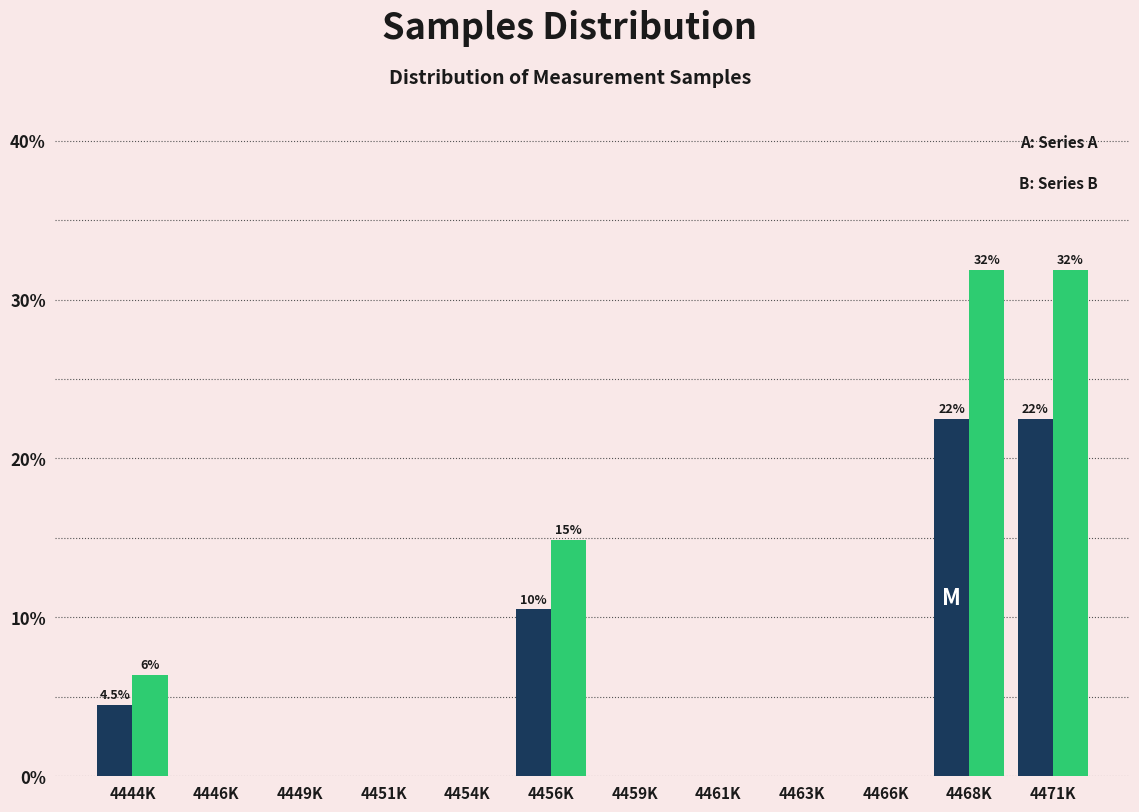

Reading left to right, list all the values displayed in this chart.

Series A: 4444K=4.5	4446K=0.0	4449K=0.0	4451K=0.0	4454K=0.0	4456K=10.5	4459K=0.0	4461K=0.0	4463K=0.0	4466K=0.0	4468K=22.5	4471K=22.5
Series B: 4444K=6.4	4446K=0.0	4449K=0.0	4451K=0.0	4454K=0.0	4456K=14.9	4459K=0.0	4461K=0.0	4463K=0.0	4466K=0.0	4468K=31.9	4471K=31.9